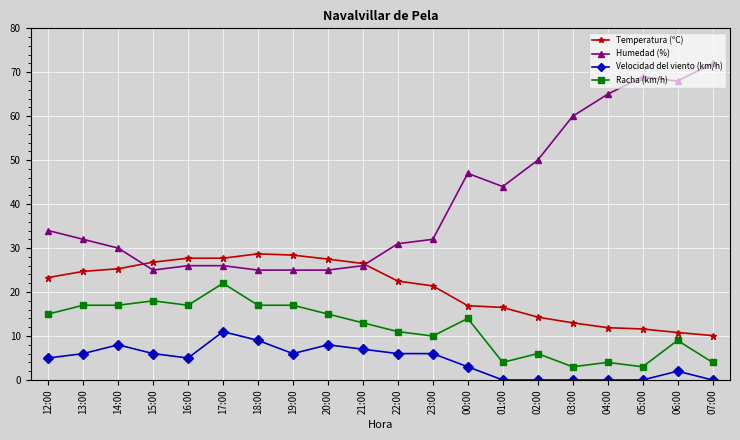

What is the difference between the Racha (km/h) values at 21:00 and 05:00?

10.0